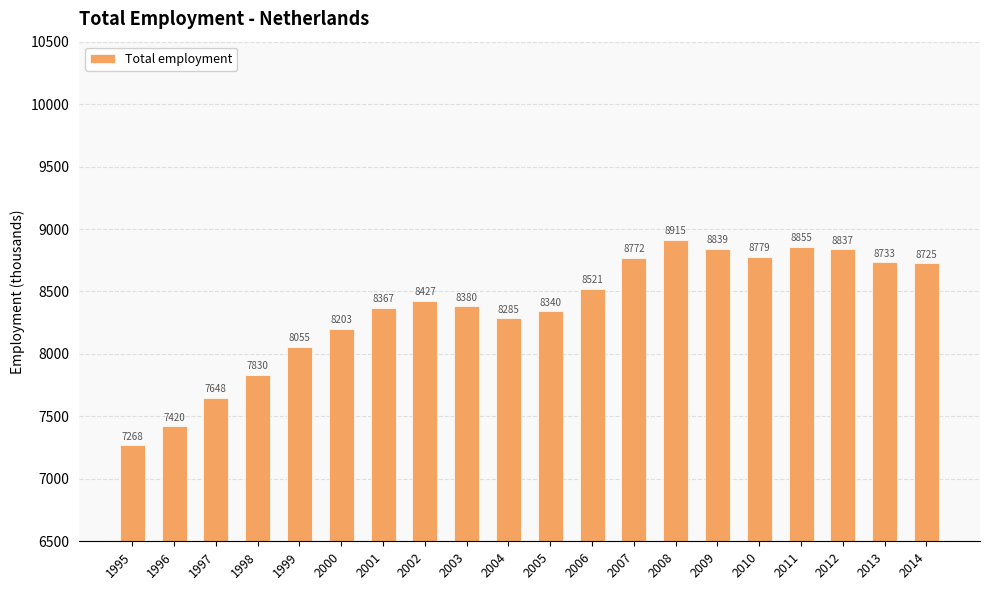

What is the minimum value shown in the chart?

7268